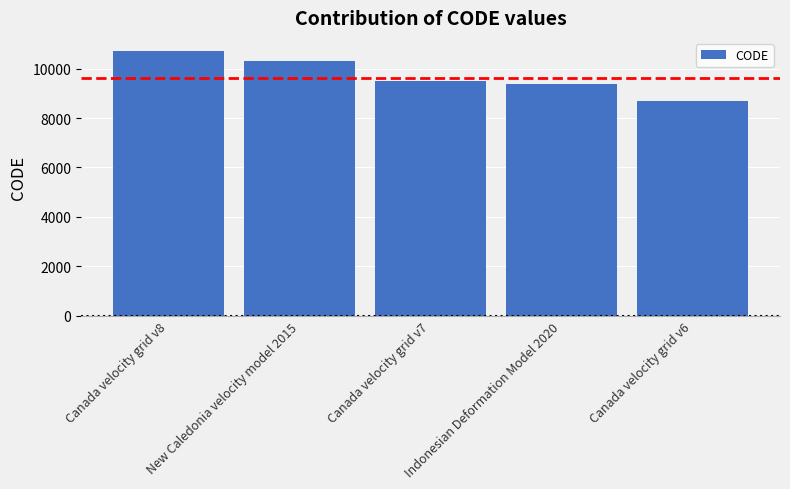

Which category has the lowest value across all series?

Canada velocity grid v6